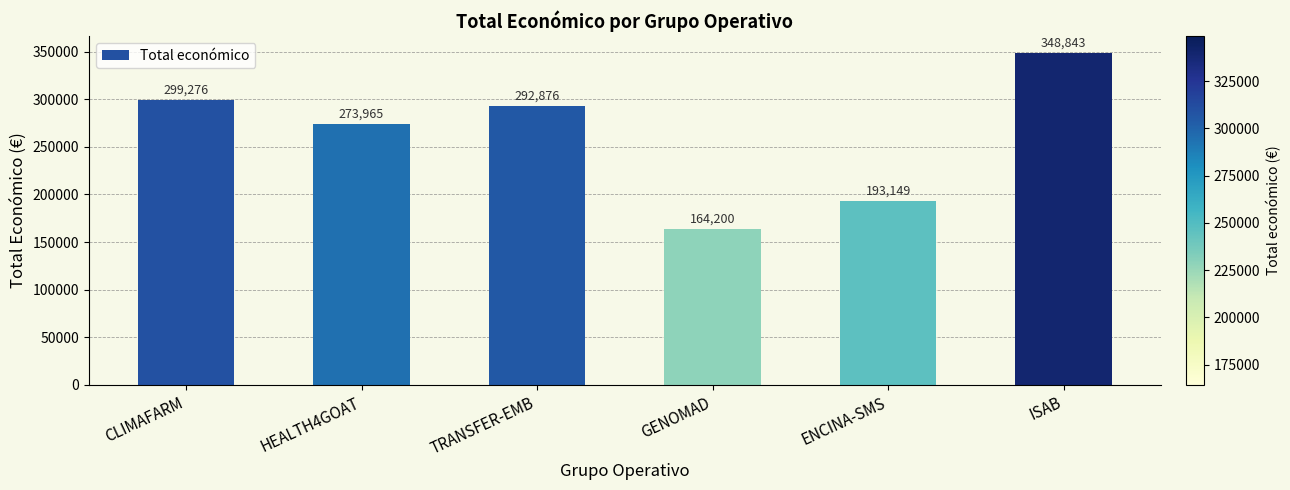

Reading right to left, list all the values displayed in this chart.

348843	193149	164200	292876	273965	299276